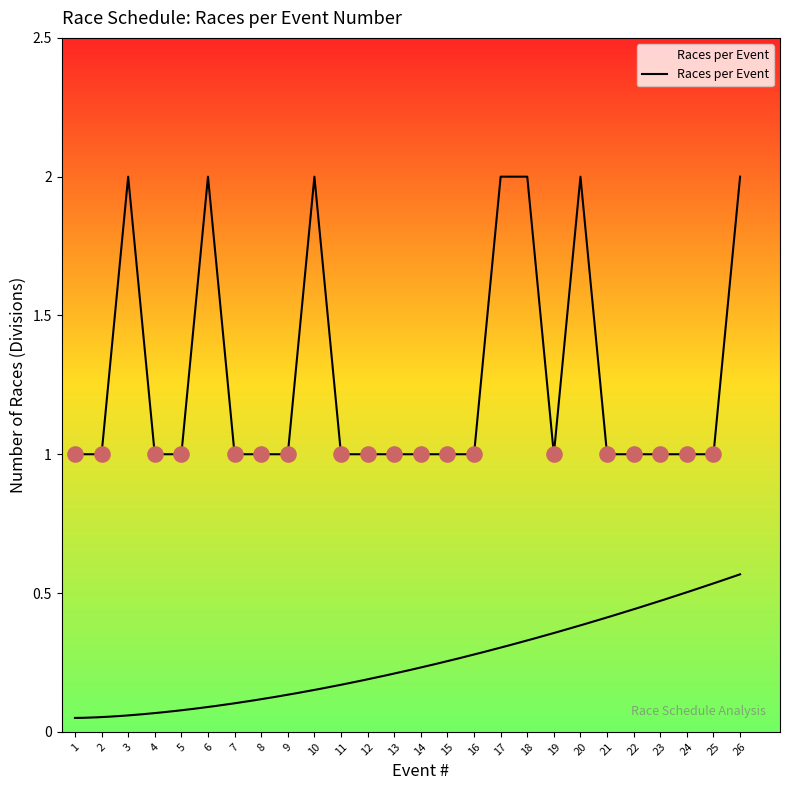

Which has a higher value, 26 or 14?

26